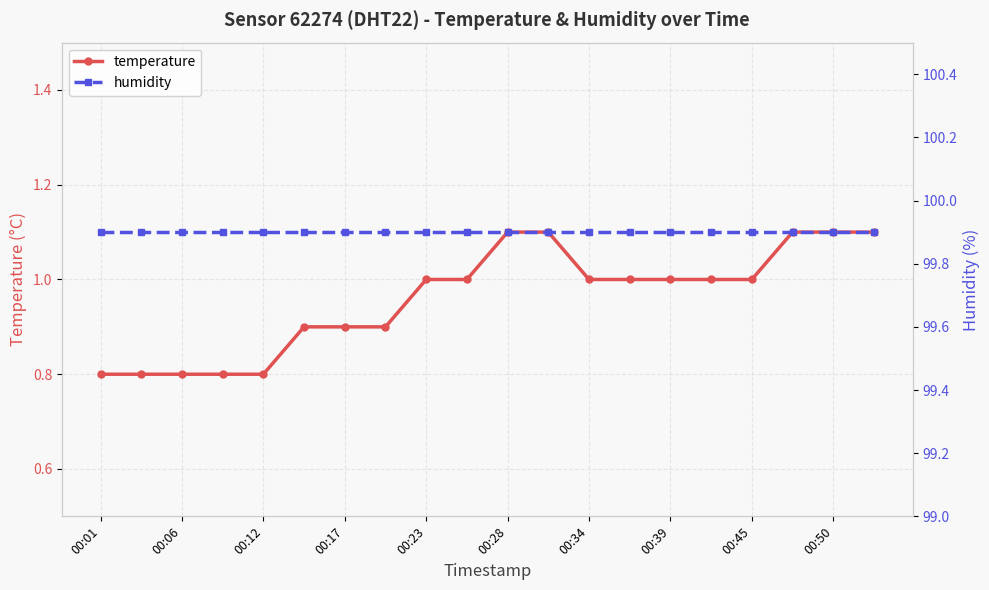

What is the lowest value of the temperature series?

0.8